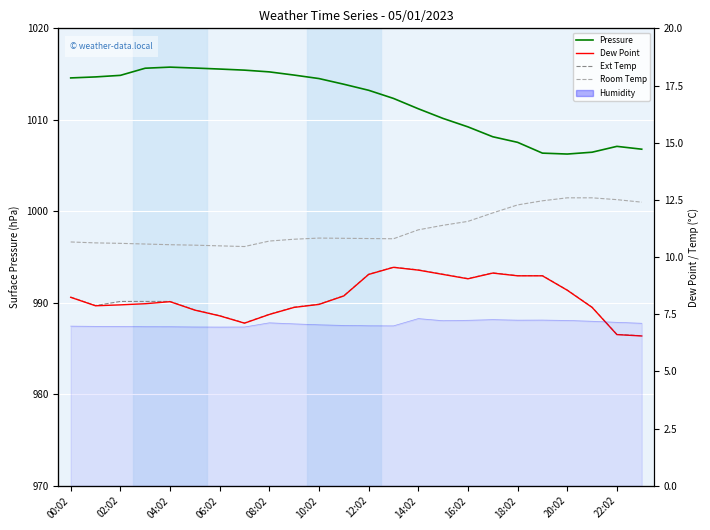

How many interior local peaks does the Room Temp series have?

1